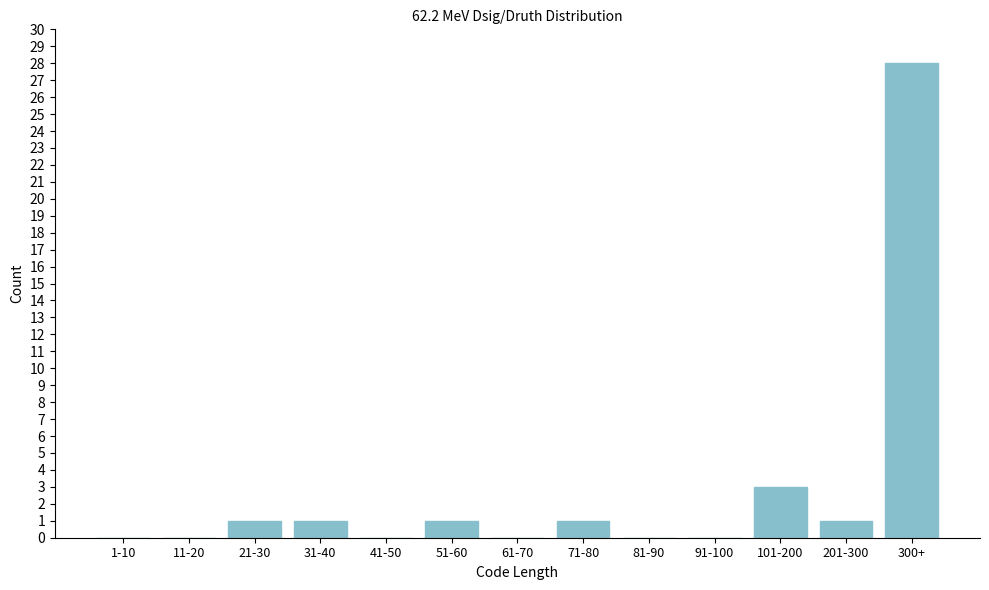

Reading left to right, transcribe all the data shown in this chart.

1-10=0	11-20=0	21-30=1	31-40=1	41-50=0	51-60=1	61-70=0	71-80=1	81-90=0	91-100=0	101-200=3	201-300=1	300+=28